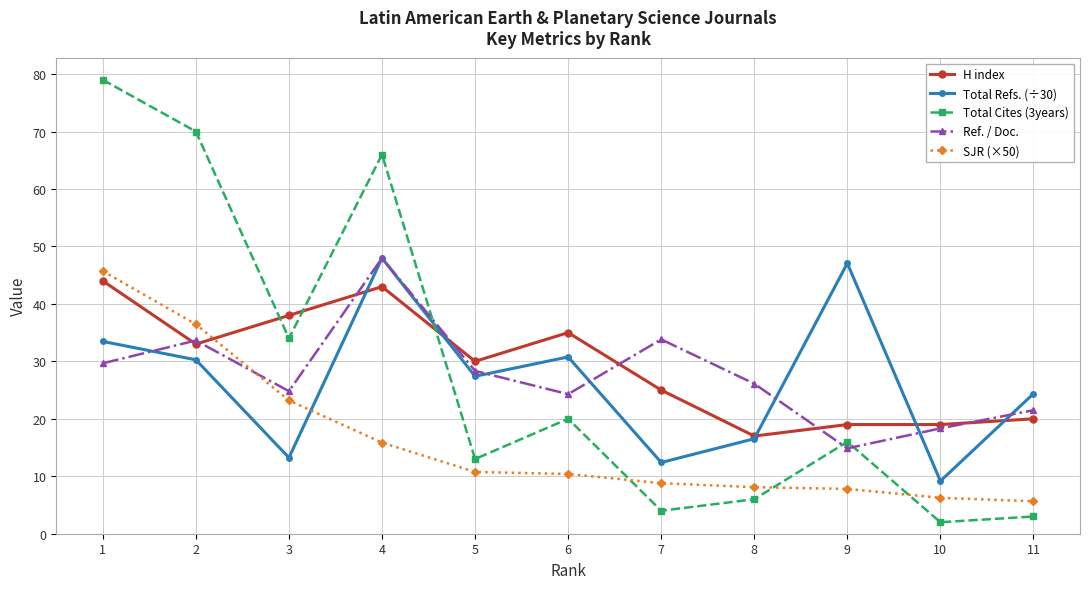

What is the smallest value displayed?

2.0